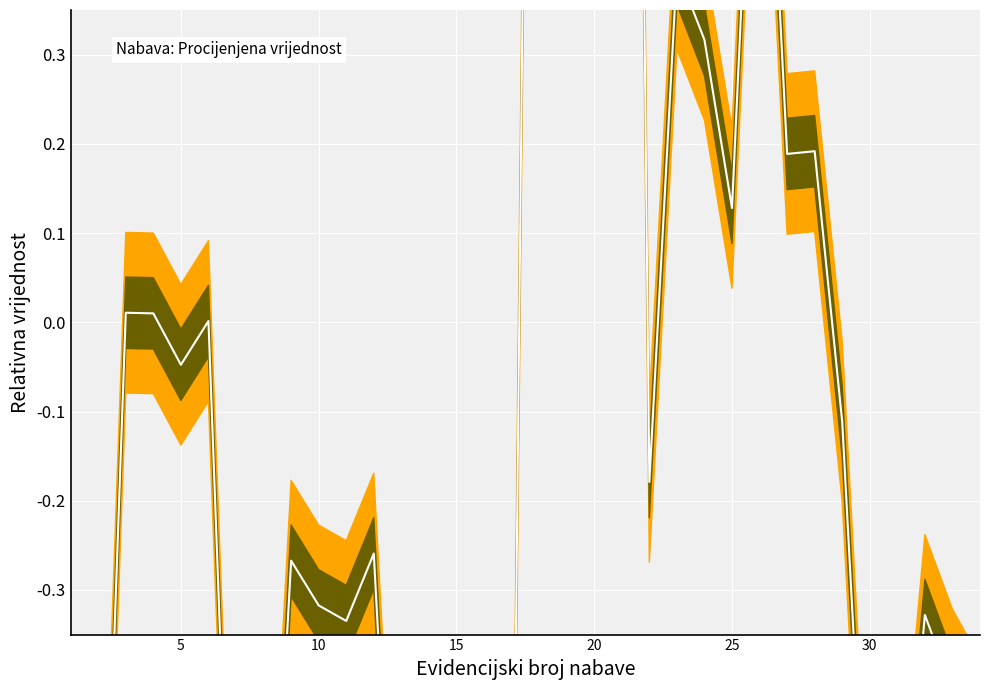

True or false: the data has more than 1 interior local peaks.

True